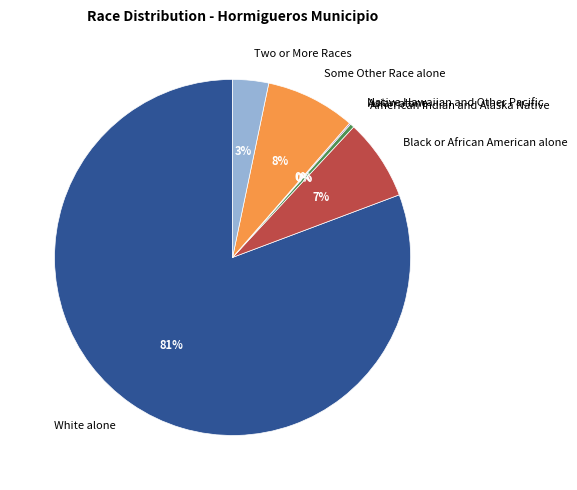

Which slice is the largest?

White alone